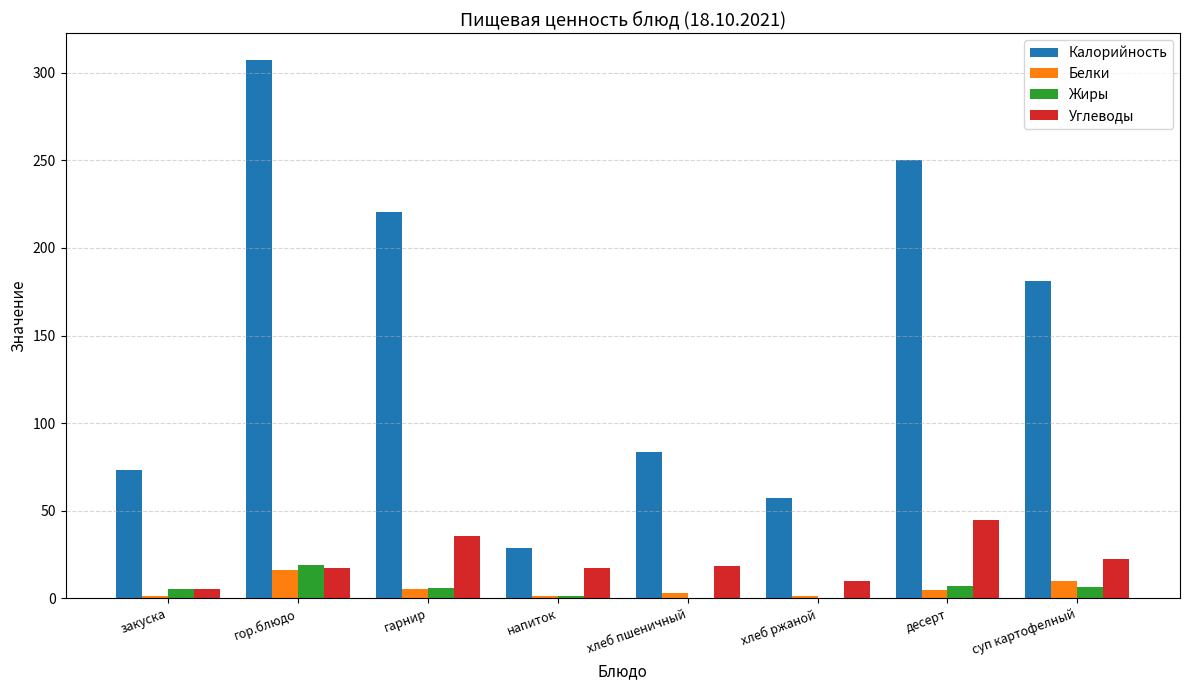

What is the spread (max minus min) of values at гор.блюдо?

291.1